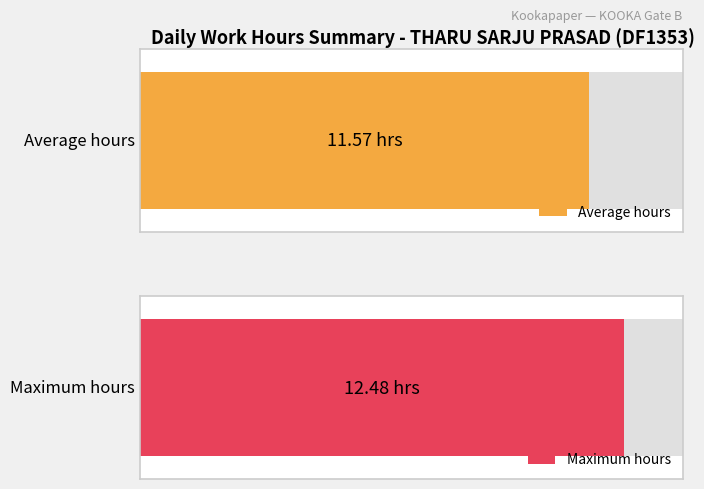

What is the average value?

11.6